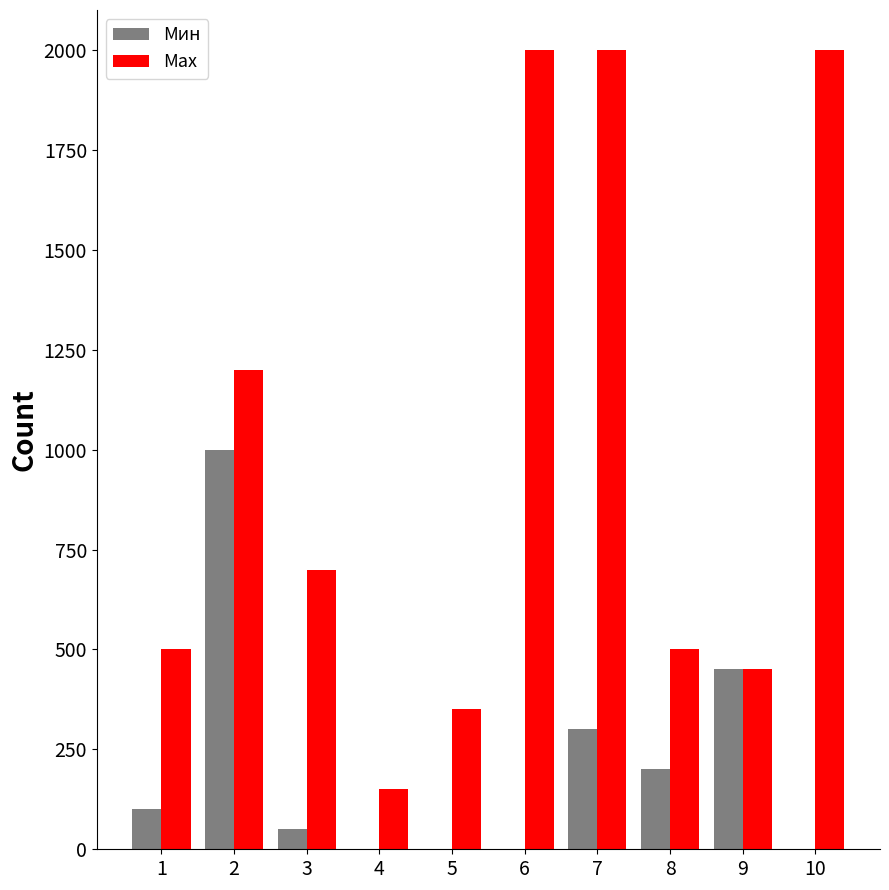

What is the sum of all Мах values?

9850